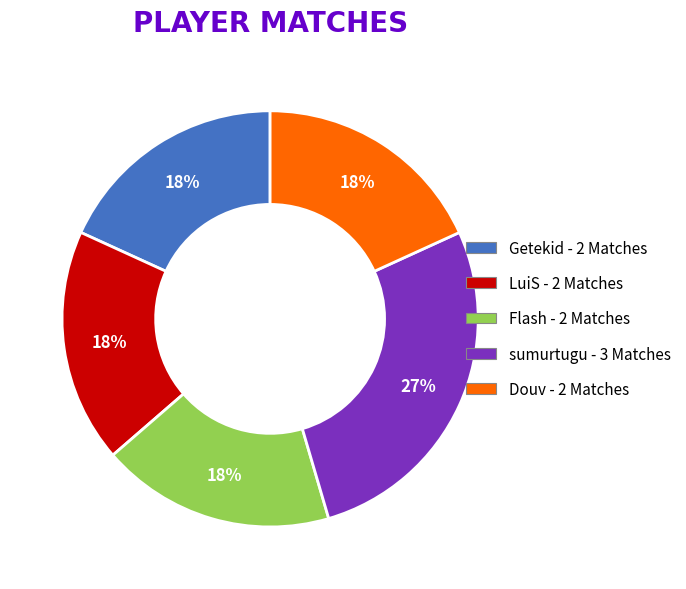

Is it true that Getekid is 5% of the pie?

False